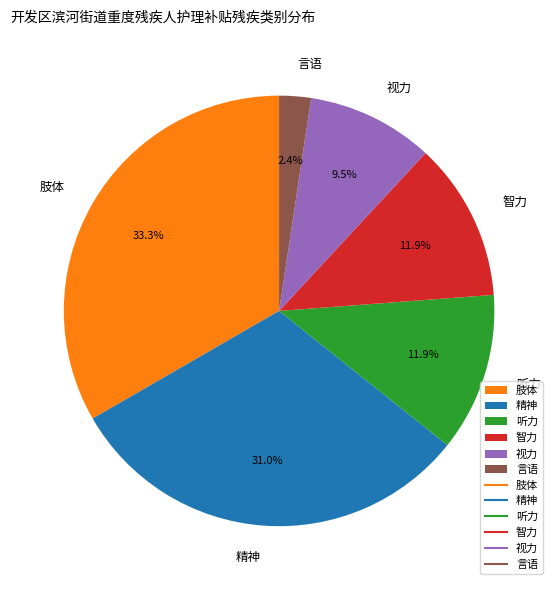

Does any single category account for the majority?

No